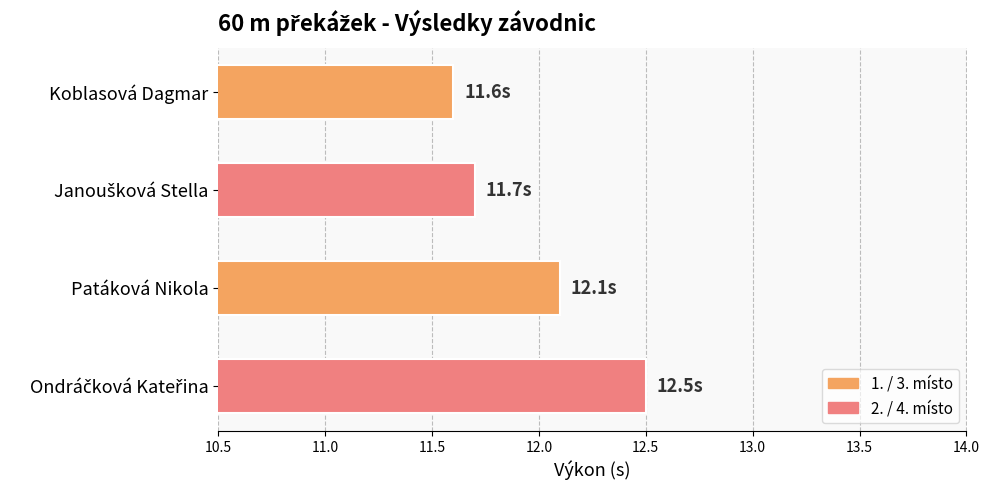

At which label is the value closest to 12?

Patáková Nikola